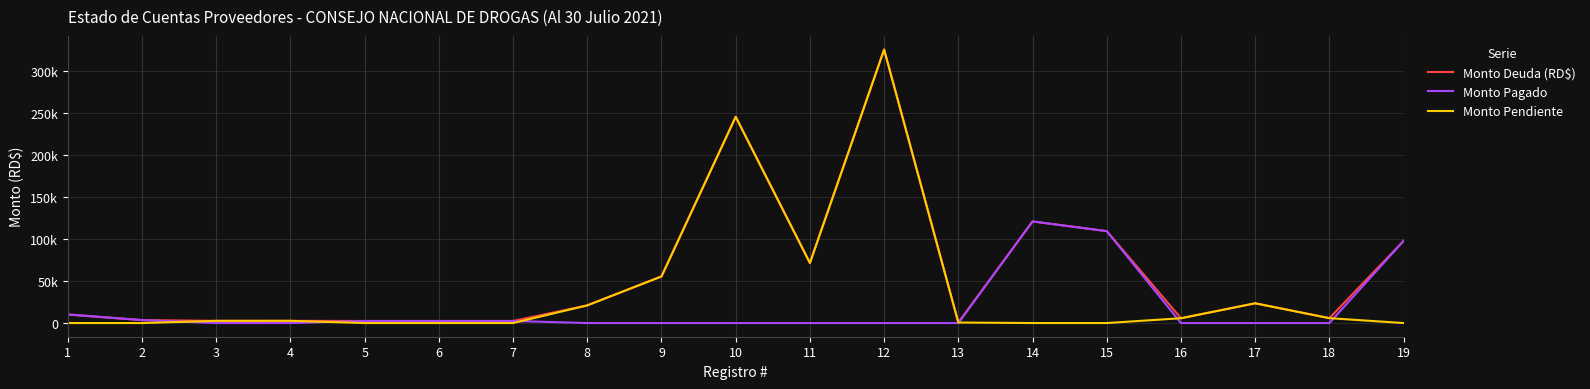

At how many categories does at least one series exceed 174609?

2